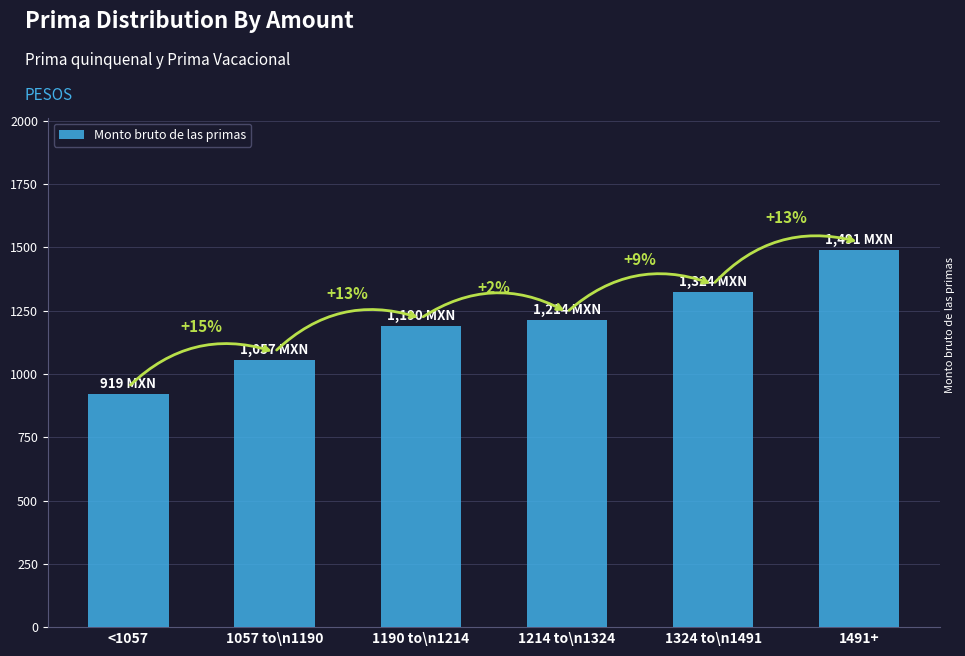

What is the ratio of the value at 1324 to\n1491 to the value at 1057 to\n1190?

1.3